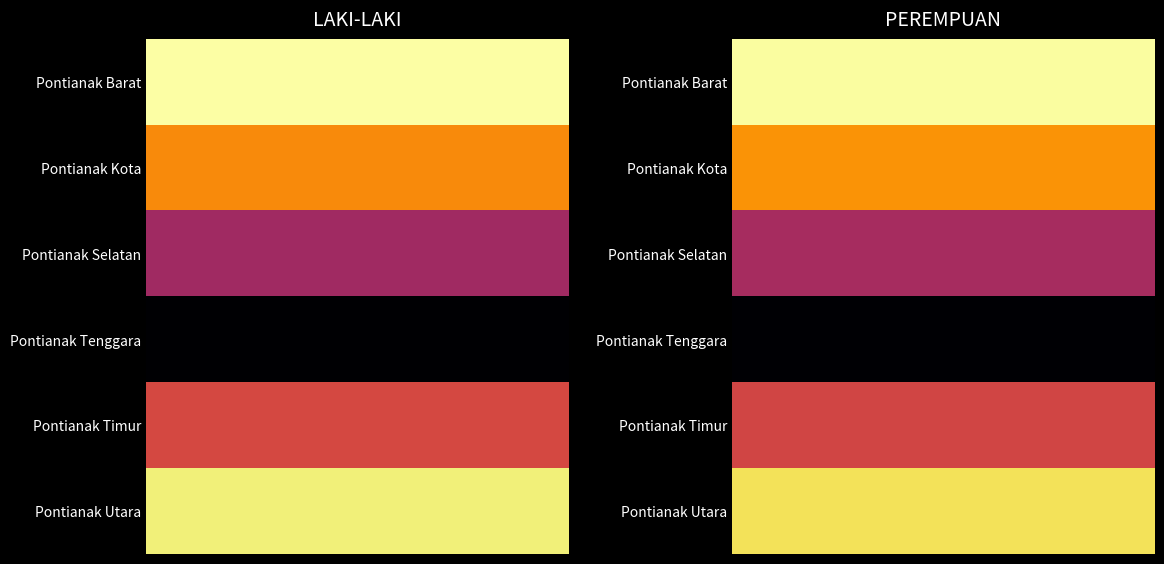

Reading right to left, extract all data points from this chart.

Pontianak Barat: 75263	75635
Pontianak Kota: 63566	62468
Pontianak Selatan: 47251	46582
Pontianak Tenggara: 24630	24376
Pontianak Timur: 53053	53733
Pontianak Utara: 71640	73401